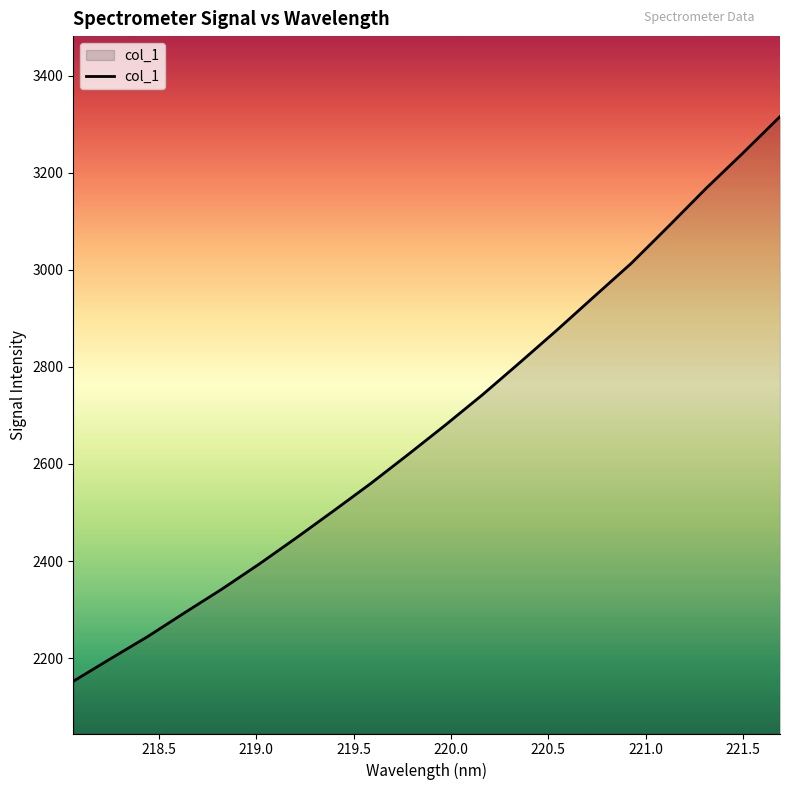

Reading right to left, list all the values displayed in this chart.

3315.7	3240.4	3166.9	3089.6	3013.5	2944.9	2875.9	2808.8	2742.8	2680.2	2619.6	2560.2	2503.8	2448.2	2394.1	2342.6	2293.9	2244.5	2198.7	2152.4